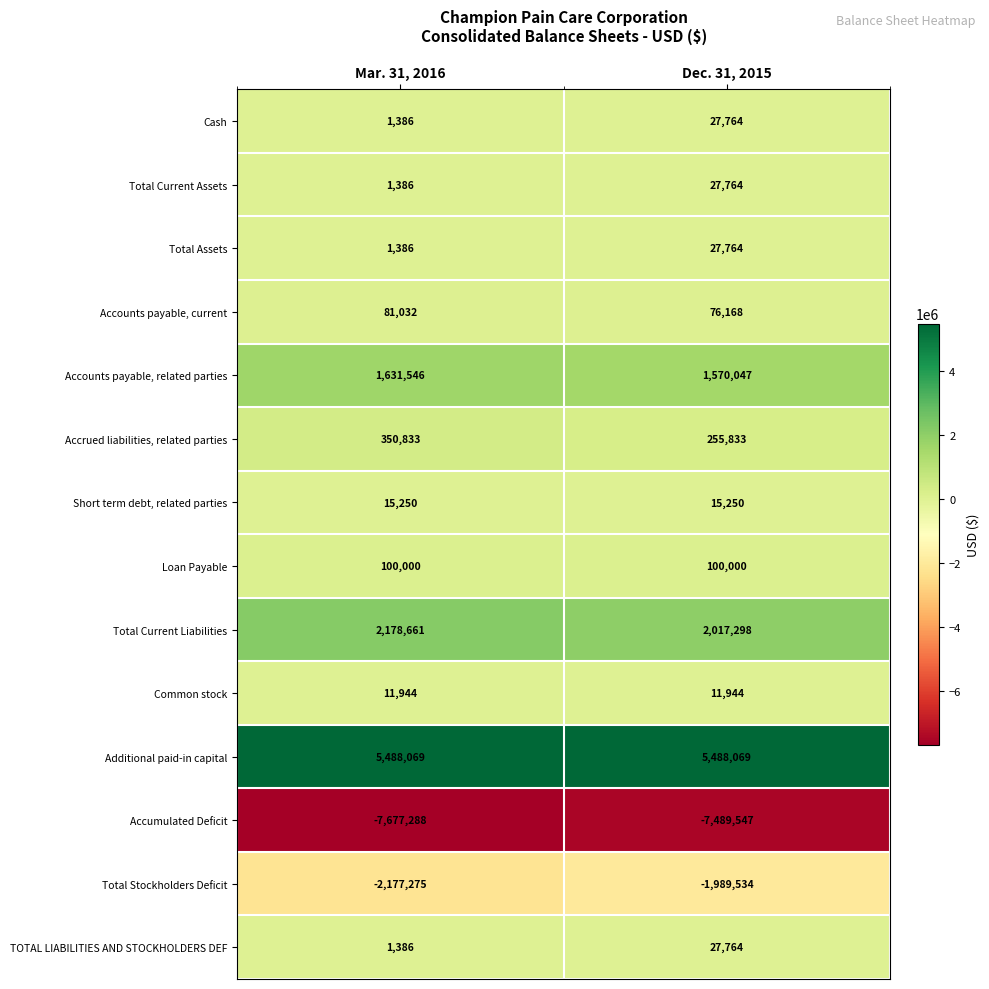

What is the spread (max minus min) of values at Dec. 31, 2015?

12977616